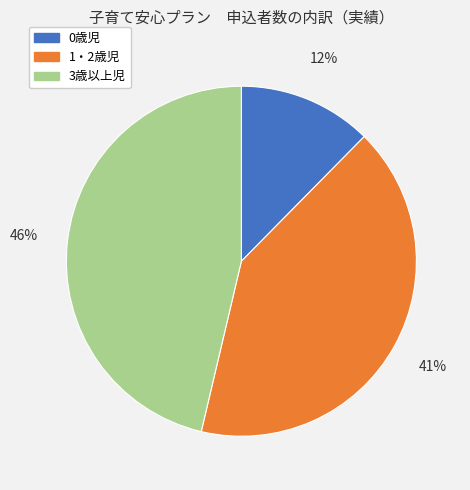

How many slices are in this pie chart?

3